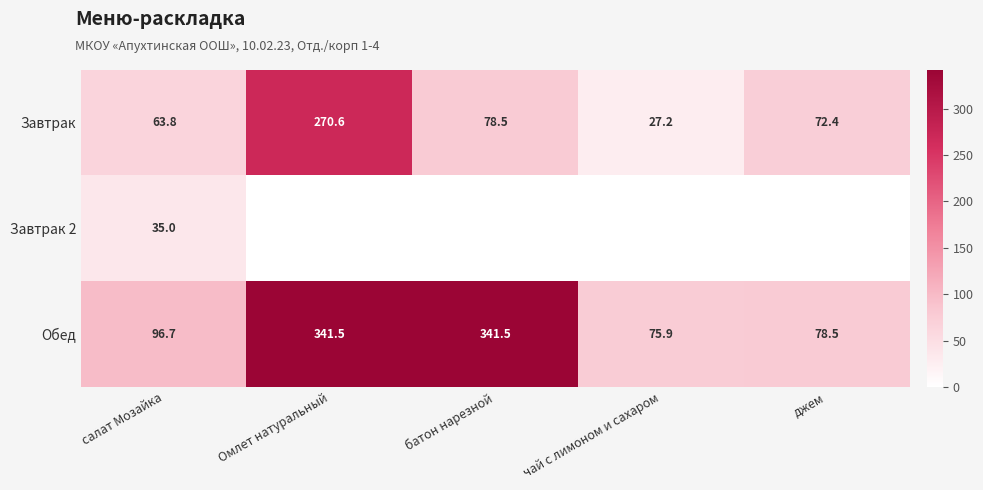

What value does the Обед series have at чай с лимоном и сахаром?

75.9